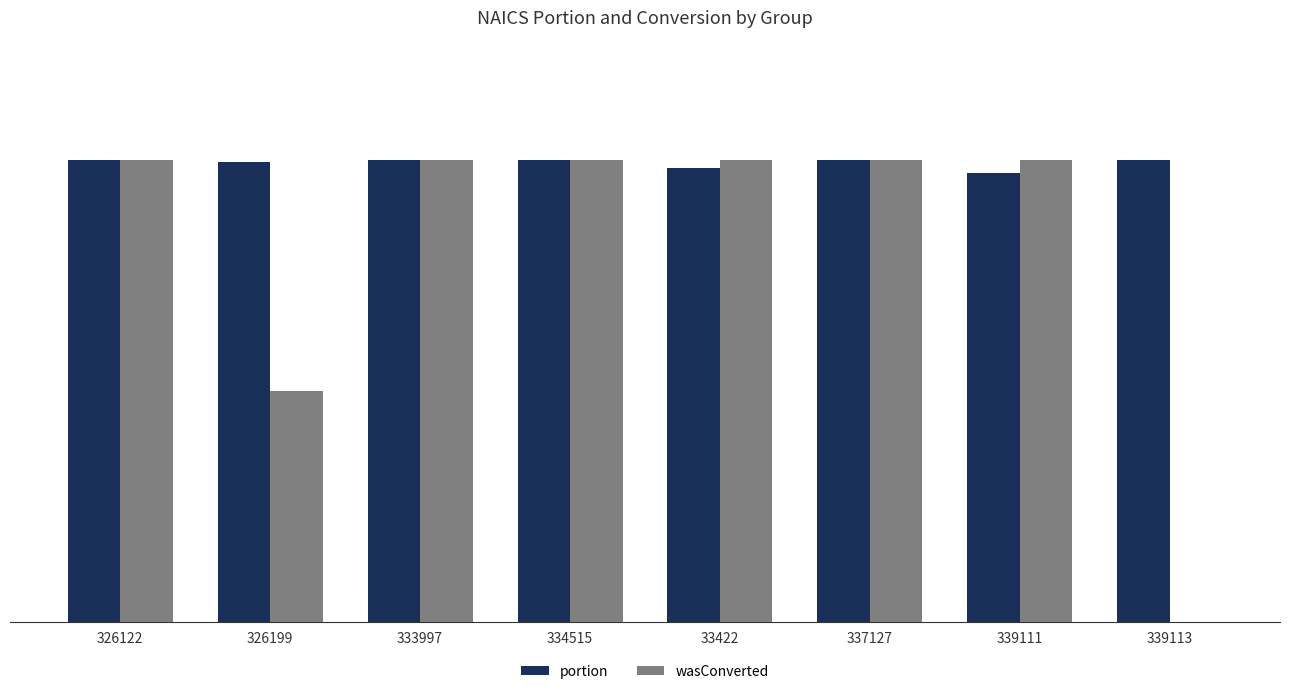

What is the total value across all series at 339113?

1.0